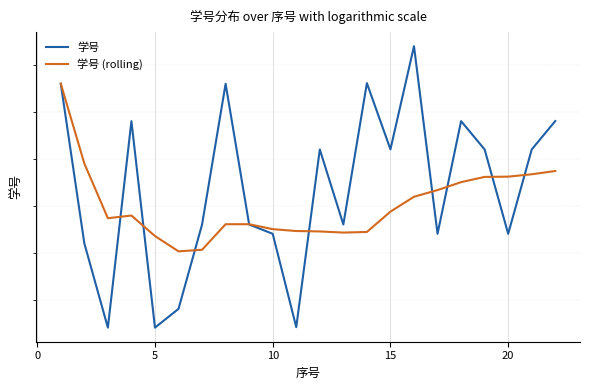

What is the average value of the 学号 series?

20131674133